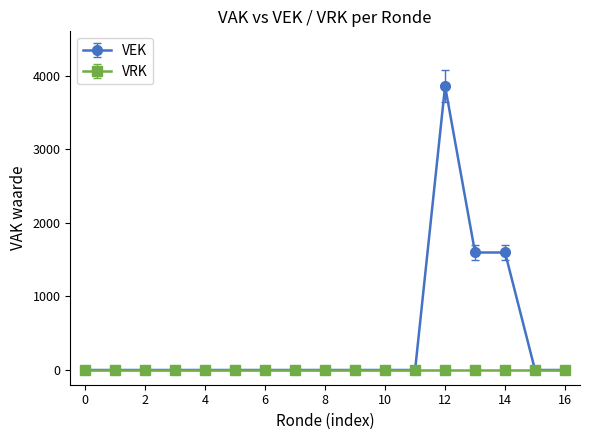

What is the highest value of the VEK series?

3857